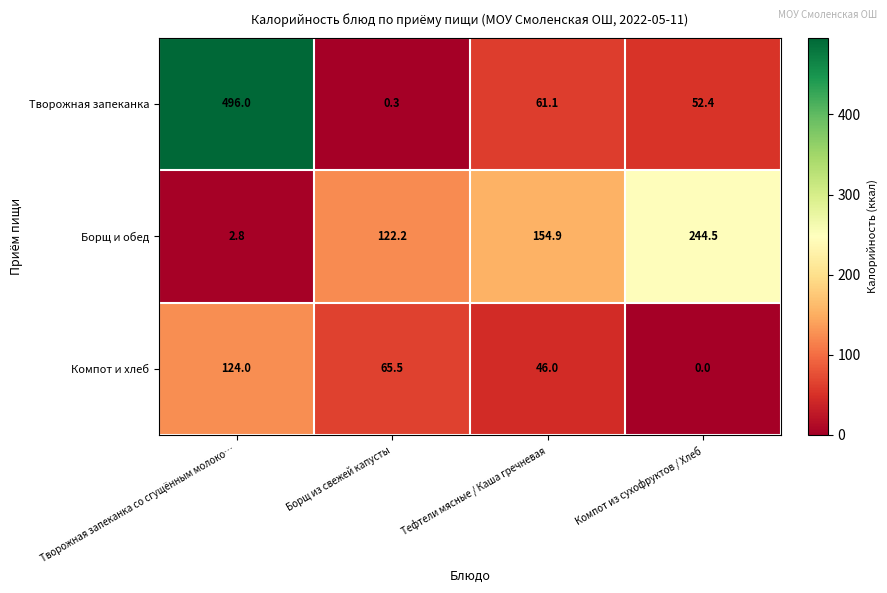

Reading right to left, what are all the values shown in this chart?

Творожная запеканка: 52.4	61.1	0.3	496.0
Борщ и обед: 244.5	154.9	122.2	2.8
Компот и хлеб: 0.0	46.0	65.5	124.0